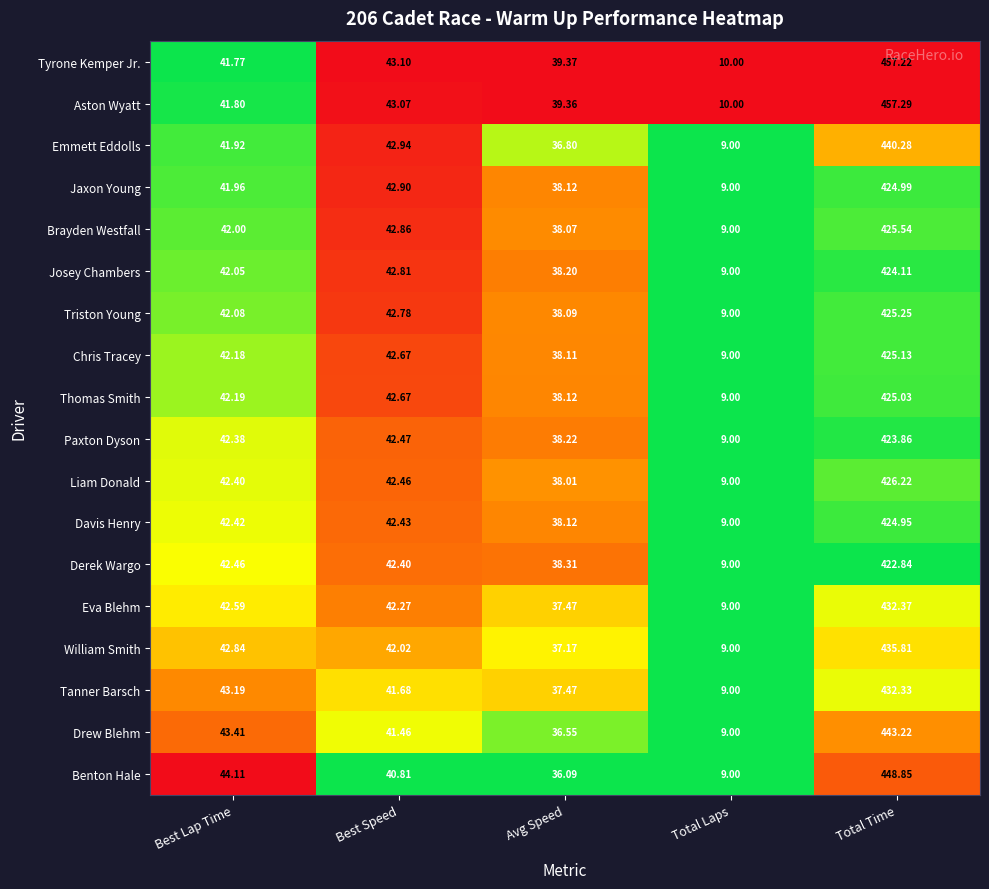

What is the maximum value shown in the chart?

457.3